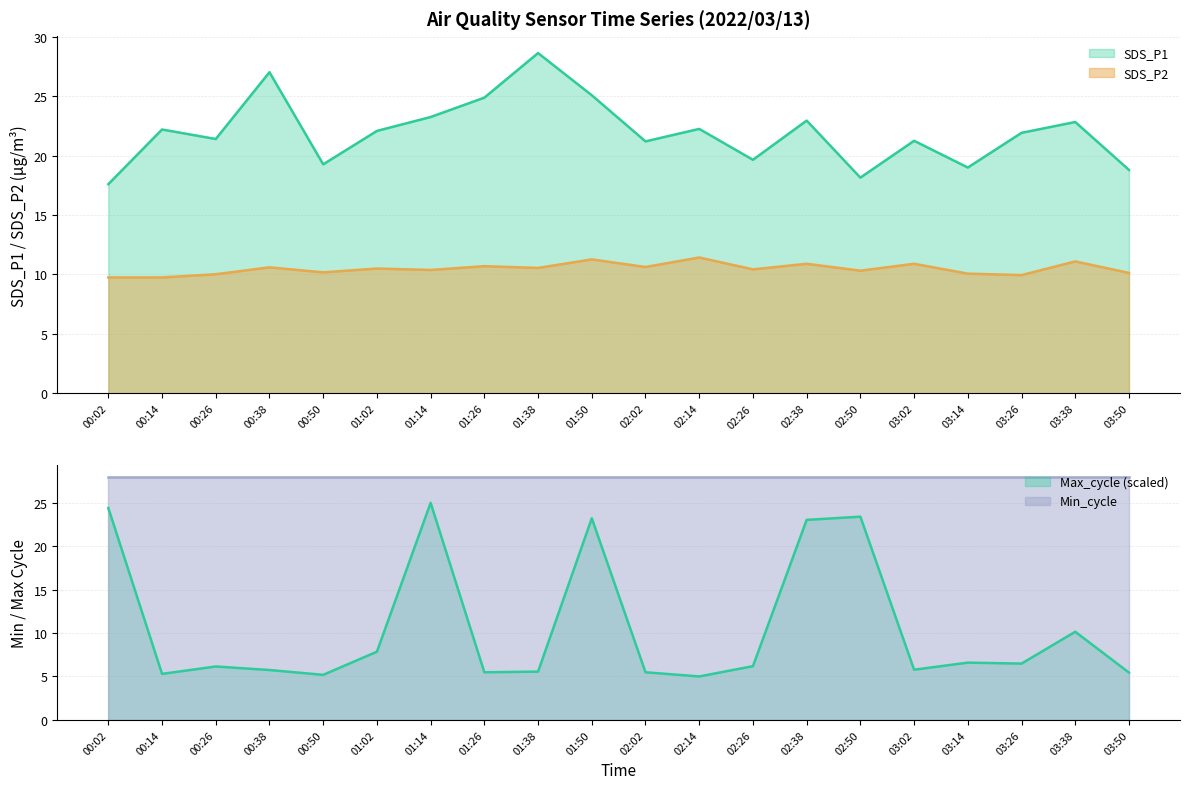

What is the difference between the Max_cycle_scaled values at 02:50 and 03:02?

17.6